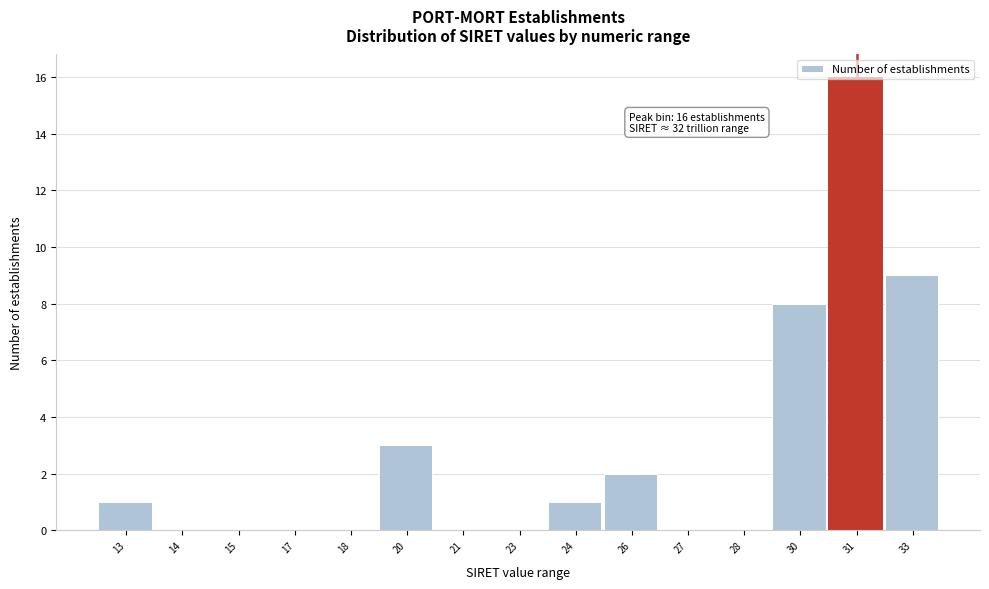

What is the maximum value shown in the chart?

16